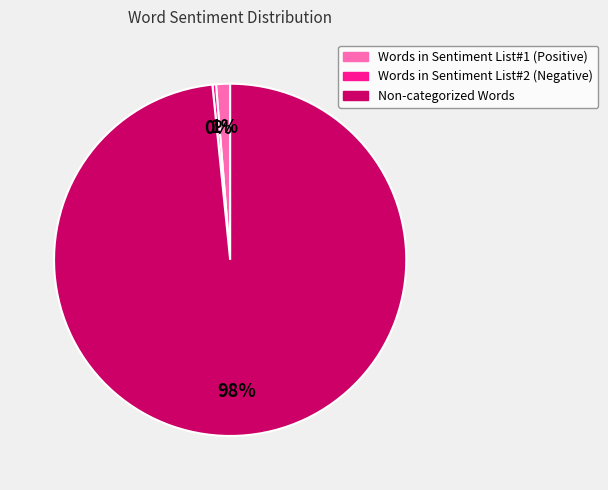

What percentage is the Words in Sentiment List#1 (Positive) slice, to the nearest percent?

1%